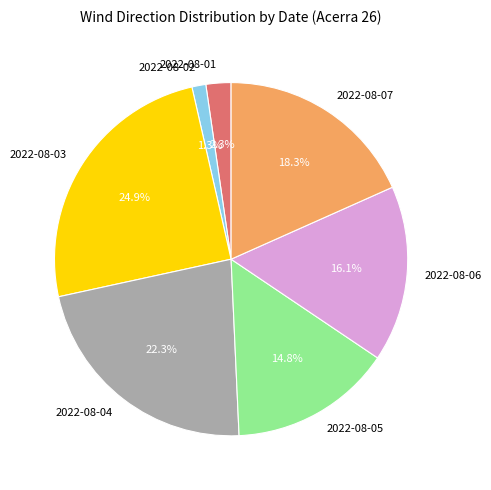

What is the ratio of the value at 2022-08-03 to the value at 2022-08-07?

1.4